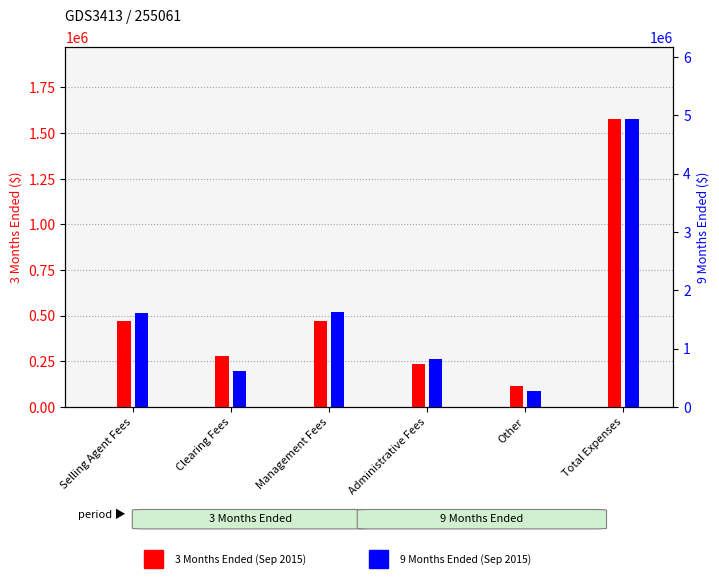

At which category does the chart reach its minimum across all series?

Other